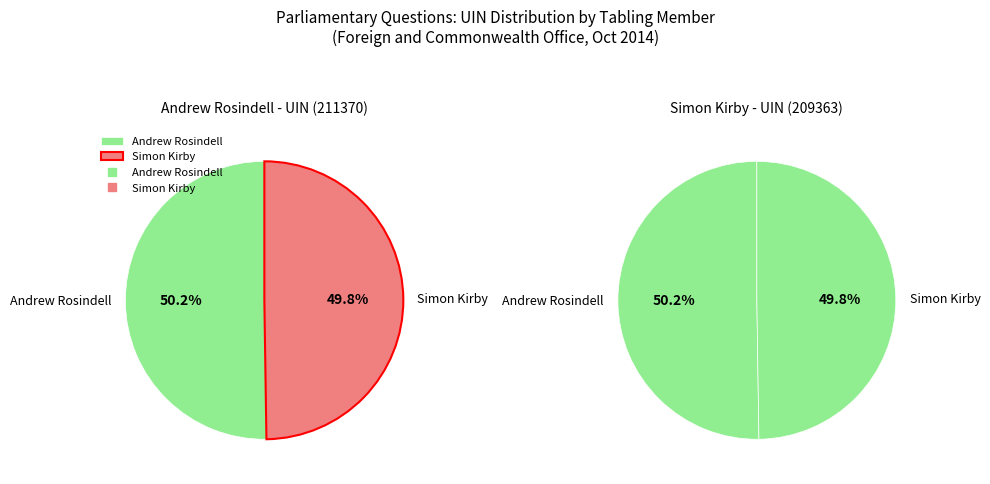

Is there any slice that represents more than half of the pie?

Yes